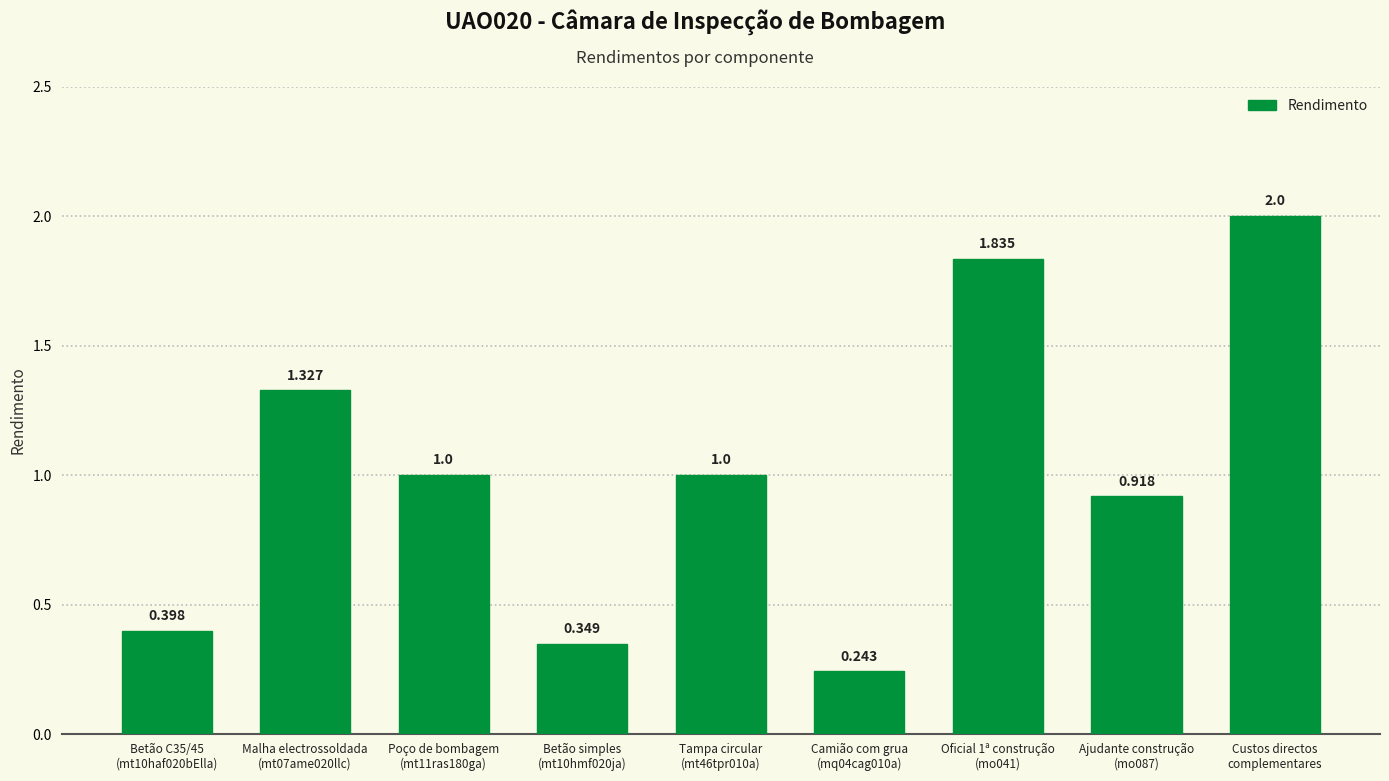

Count the number of categories in the chart.

9